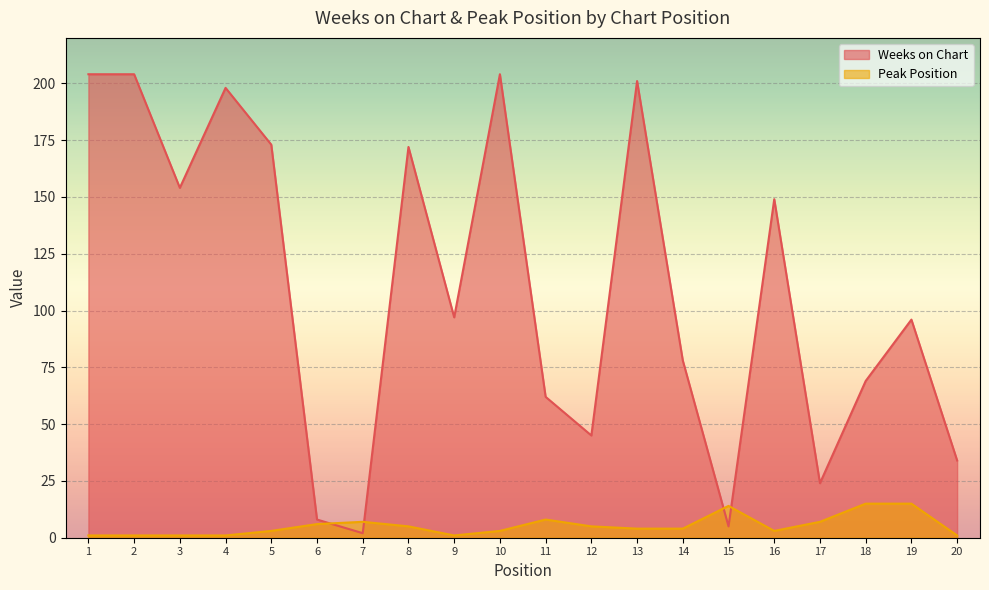

Does the chart display data point markers on the line(s)?

No